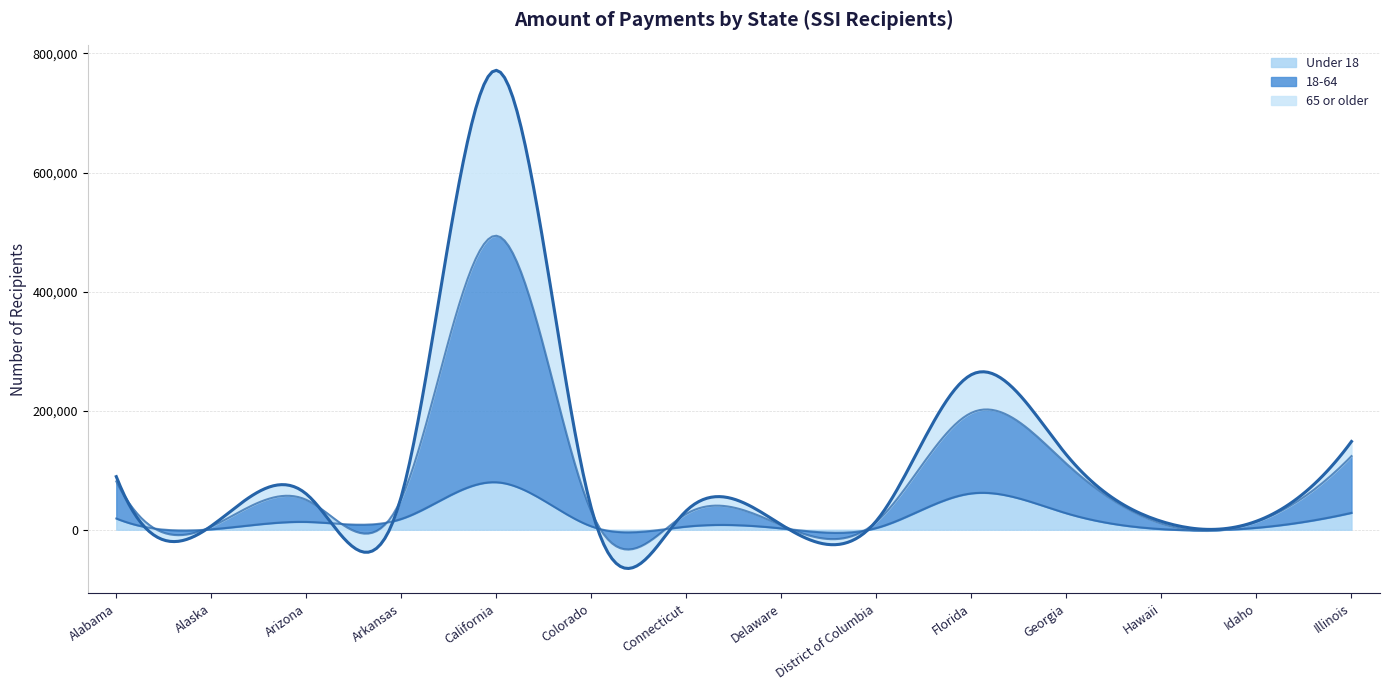

Which series has the widest spread of values?

Total